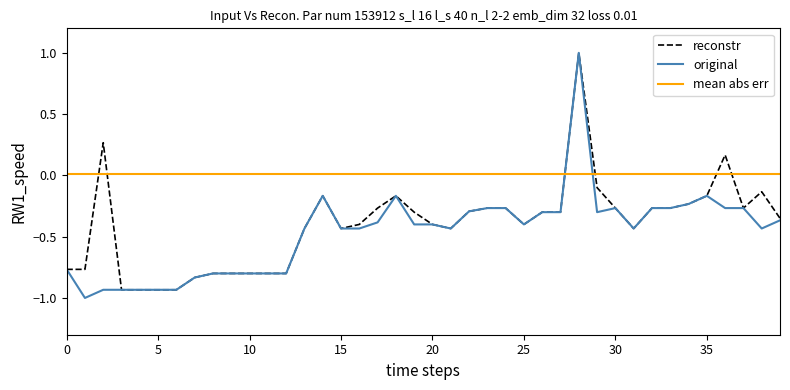

Which series has the largest total across all categories?

mean abs err